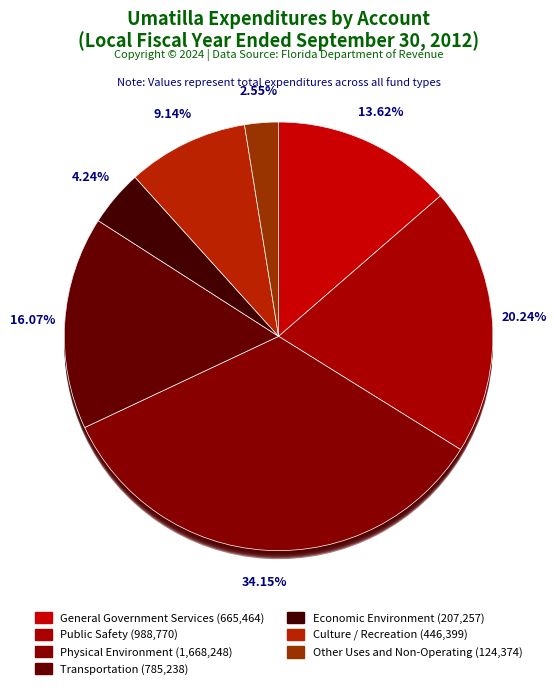

Combined, do Public Safety and Transportation account for over 50%?

No